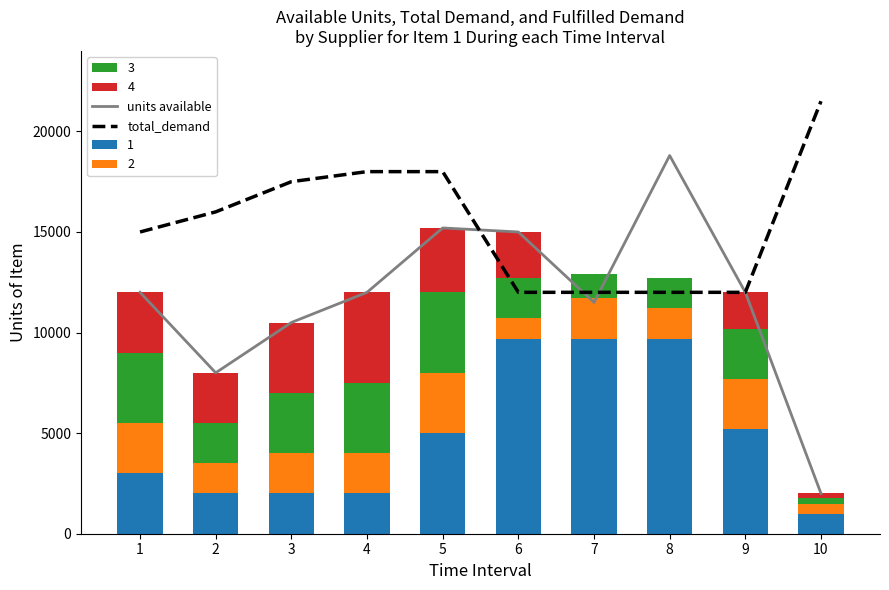

Rank the categories by total_demand value from lowest to highest.

6, 7, 8, 9, 1, 2, 3, 4, 5, 10